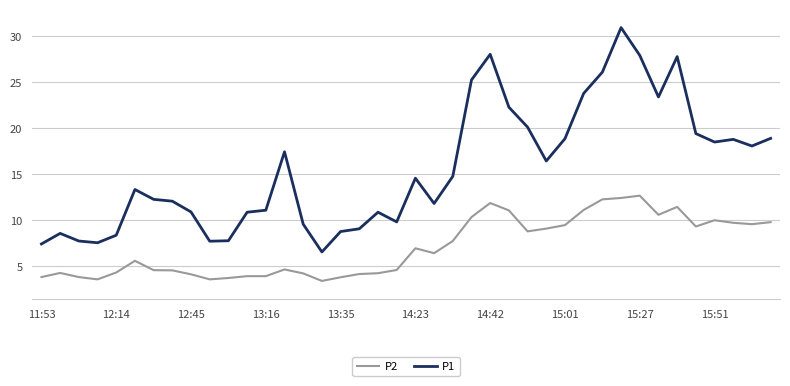

Which series has the widest spread of values?

P1